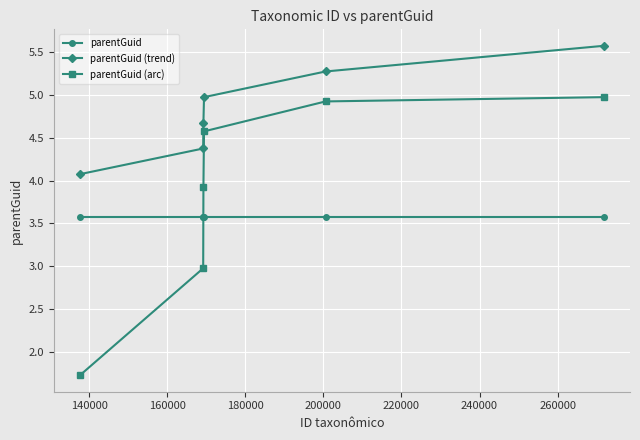

Which series has the largest total across all categories?

parentGuid (trend)